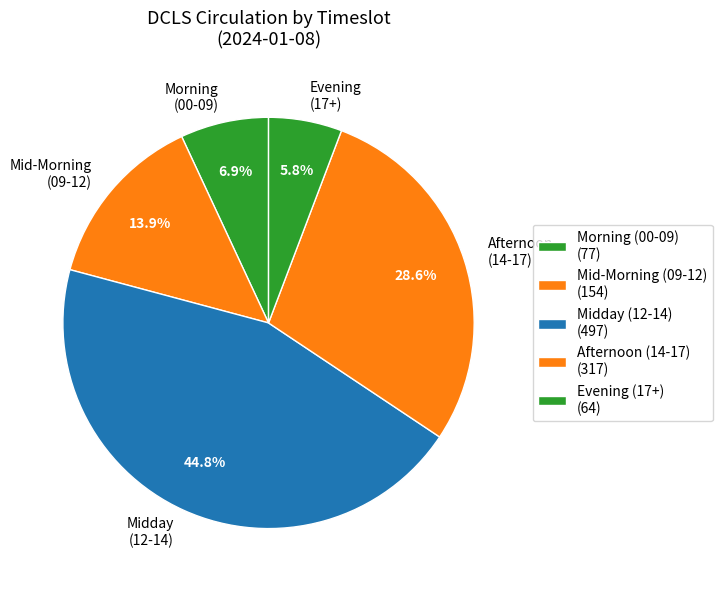

How much of the chart is everything except Mid-Morning (09-12)?

86.1%